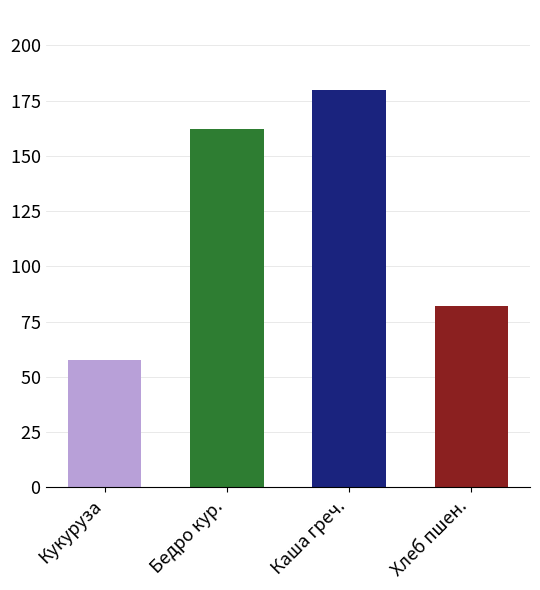

What position from the left is Бедро кур.?

2